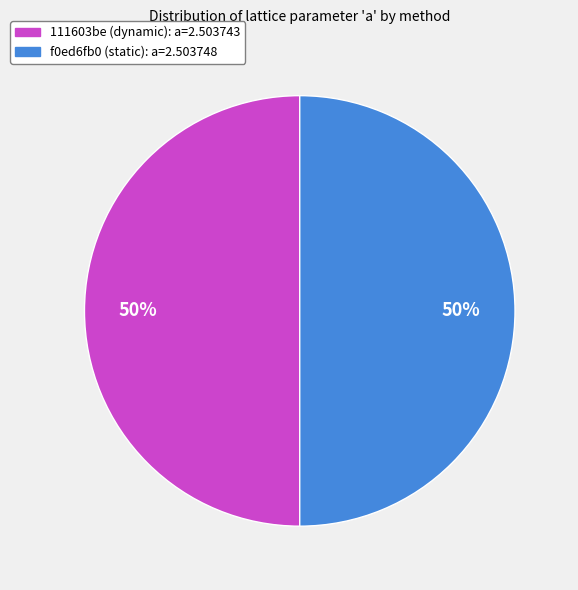

What is the ratio of the value at f0ed6fb0 (static) to the value at 111603be (dynamic)?

1.0